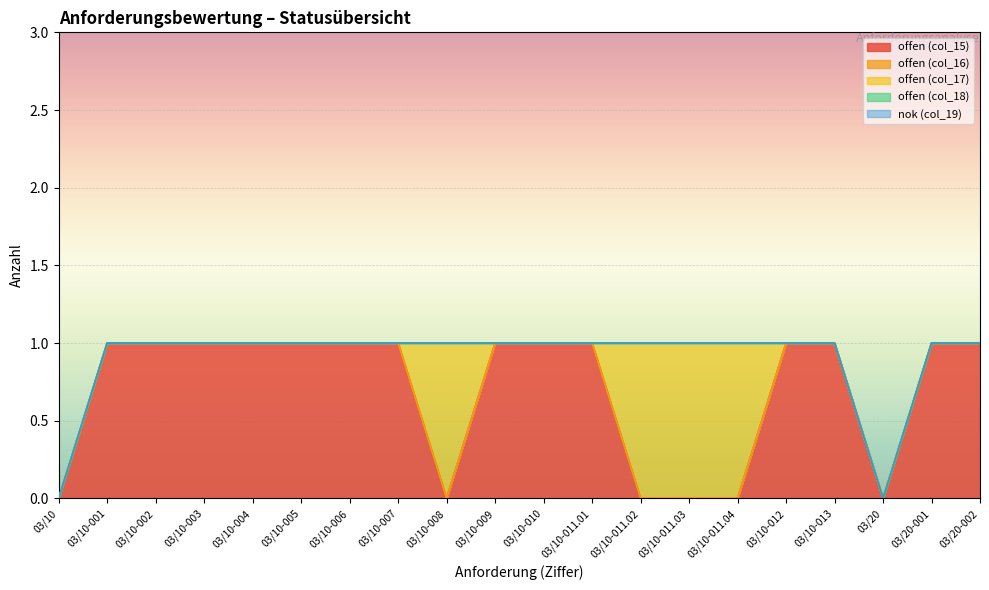

The offen (col_15) series shows 1 at 03/10-004. True or false?

True